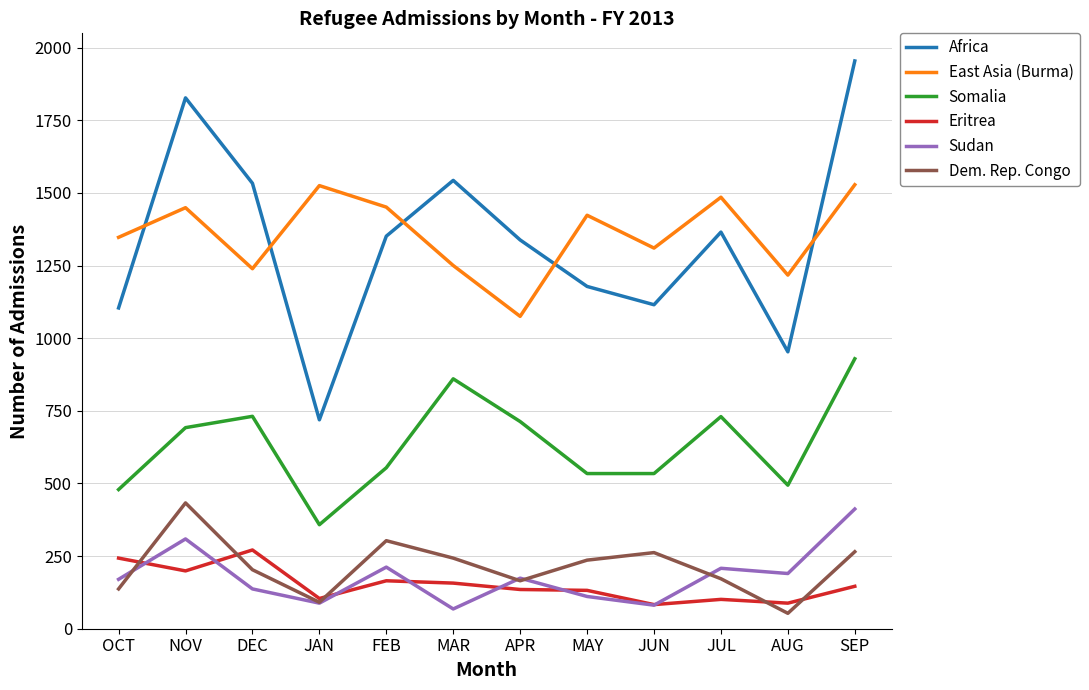

The Somalia series shows 494 at AUG. True or false?

True